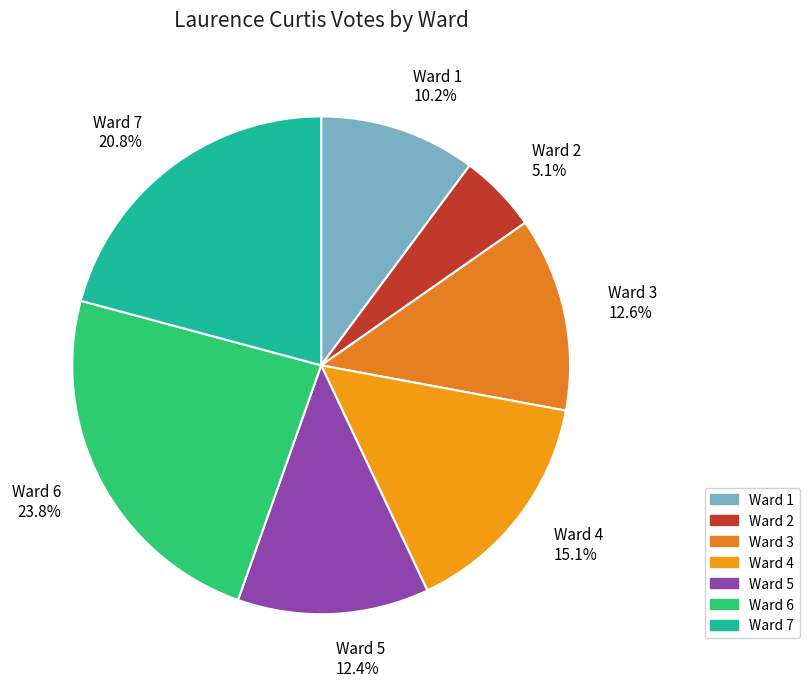

Which has a higher value, Ward 7 or Ward 3?

Ward 7